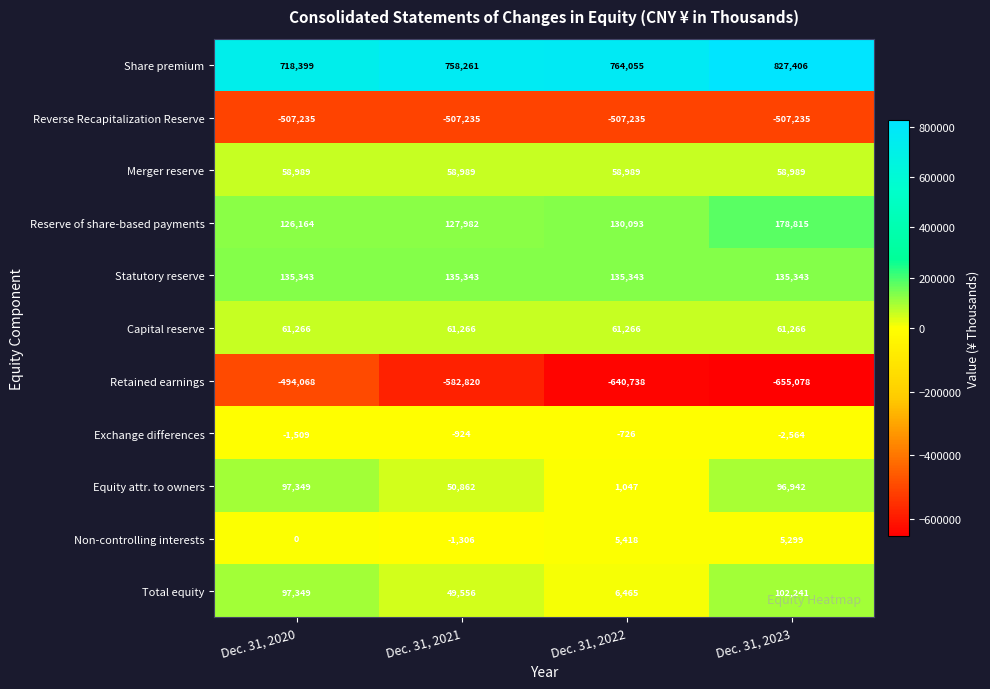

True or false: Reserve of share-based payments has a value of 305390 at Dec. 31, 2023.

False